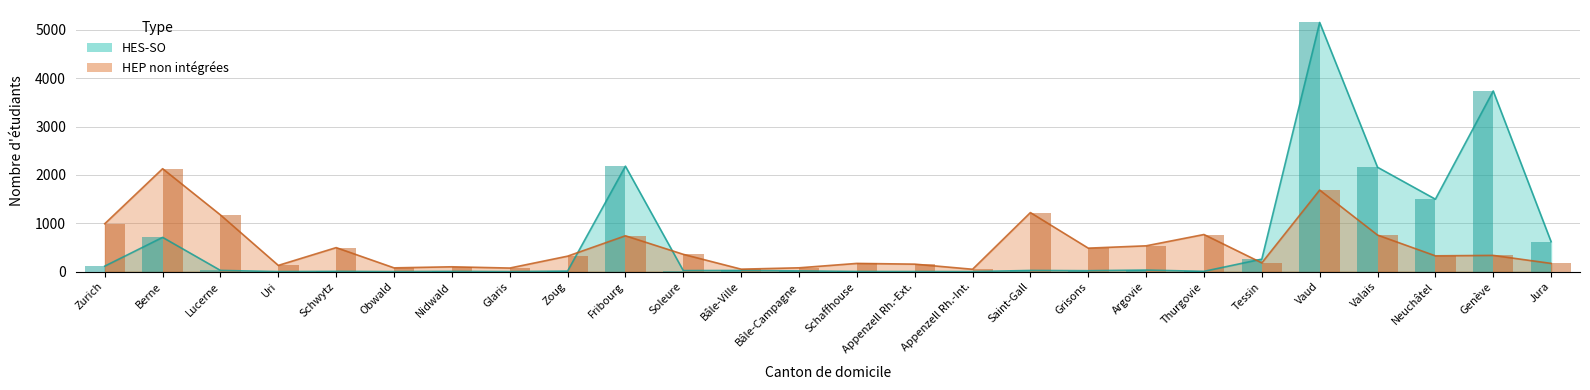

Which series has the largest range (max minus min)?

HES-SO